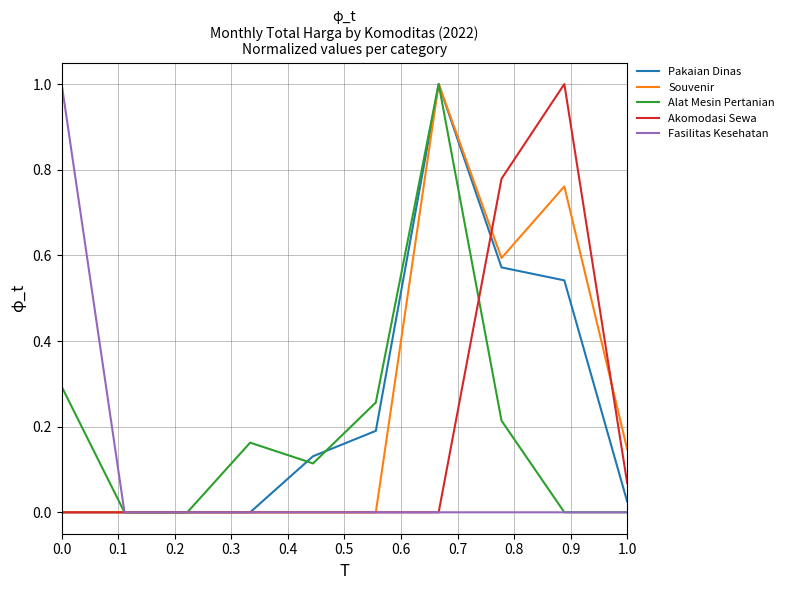

What is the greatest value displayed?

1.0